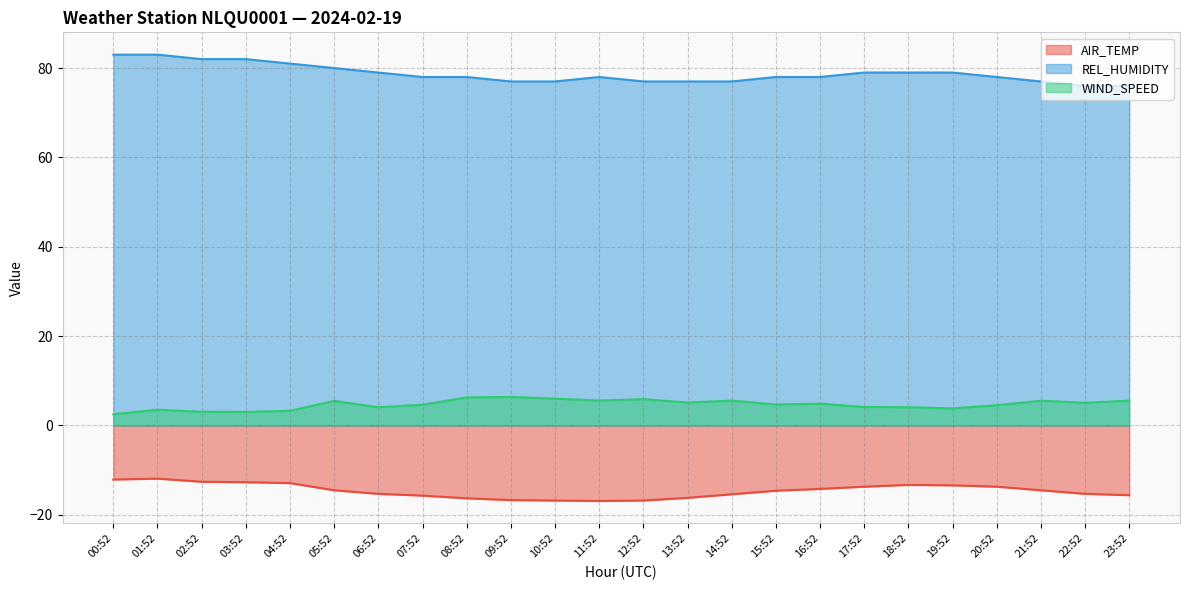

True or false: WIND_SPEED has more than 0 interior local peaks.

True